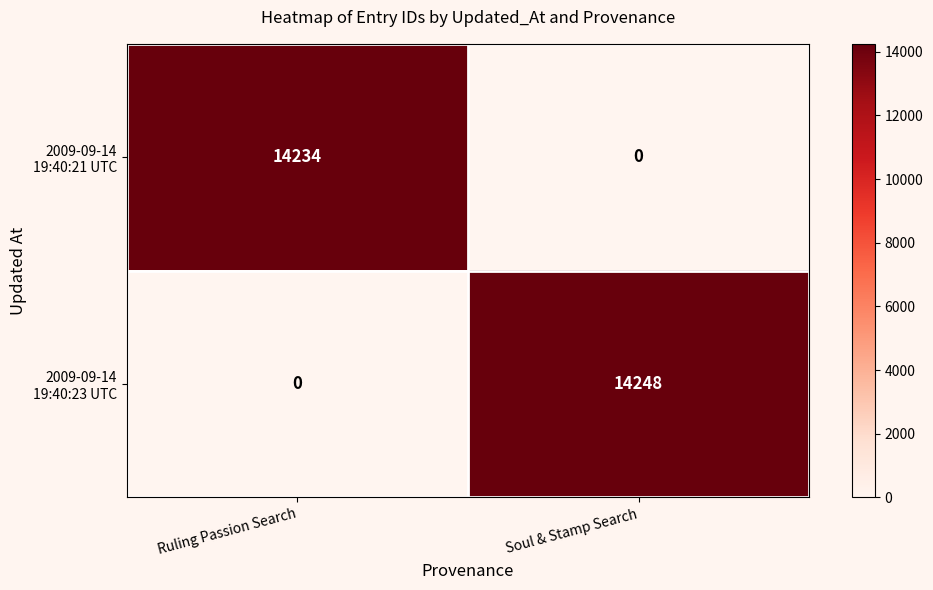

What is the spread (max minus min) of values at Soul & Stamp Search?

14248